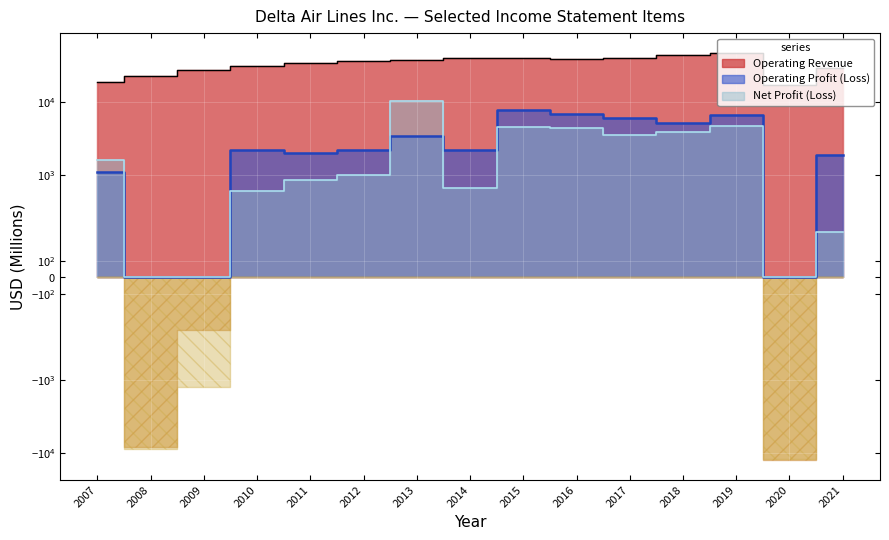

Is the value of Operating Profit (Loss) at 2012 greater than the value of Net Profit (Loss) at 2007?

Yes